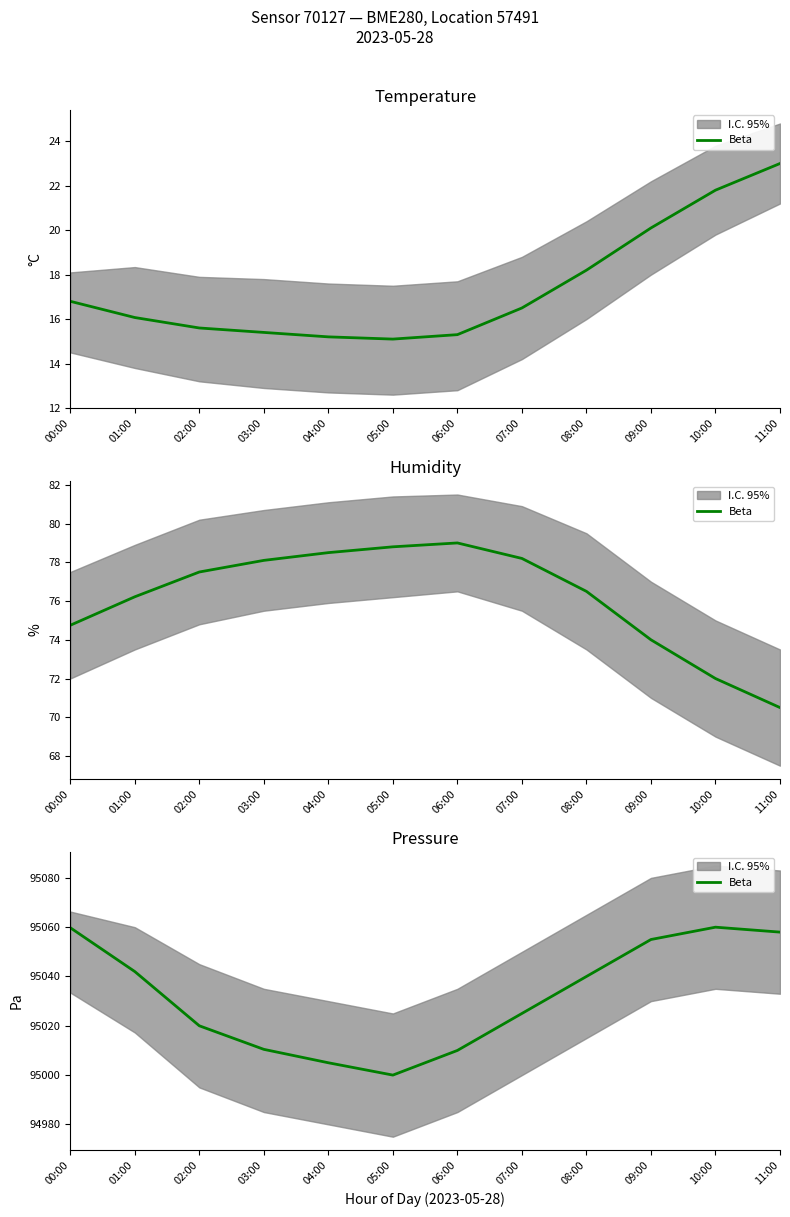

What is the sum of the values at 06:00 and 10:00?

190070.0